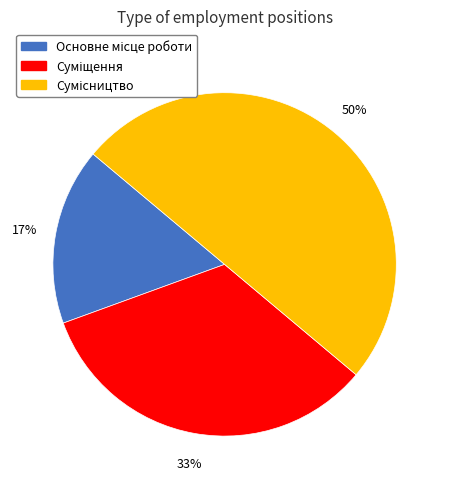

How many segments does this pie chart have?

3